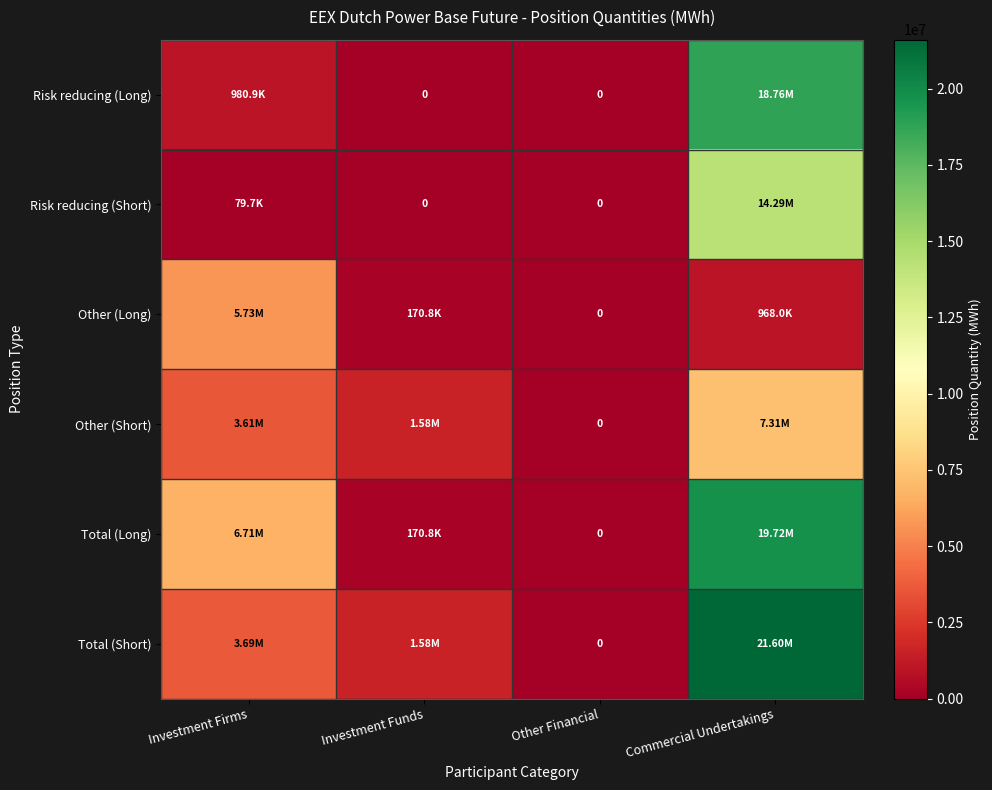

How many positive values does the Total (Short) series have?

3